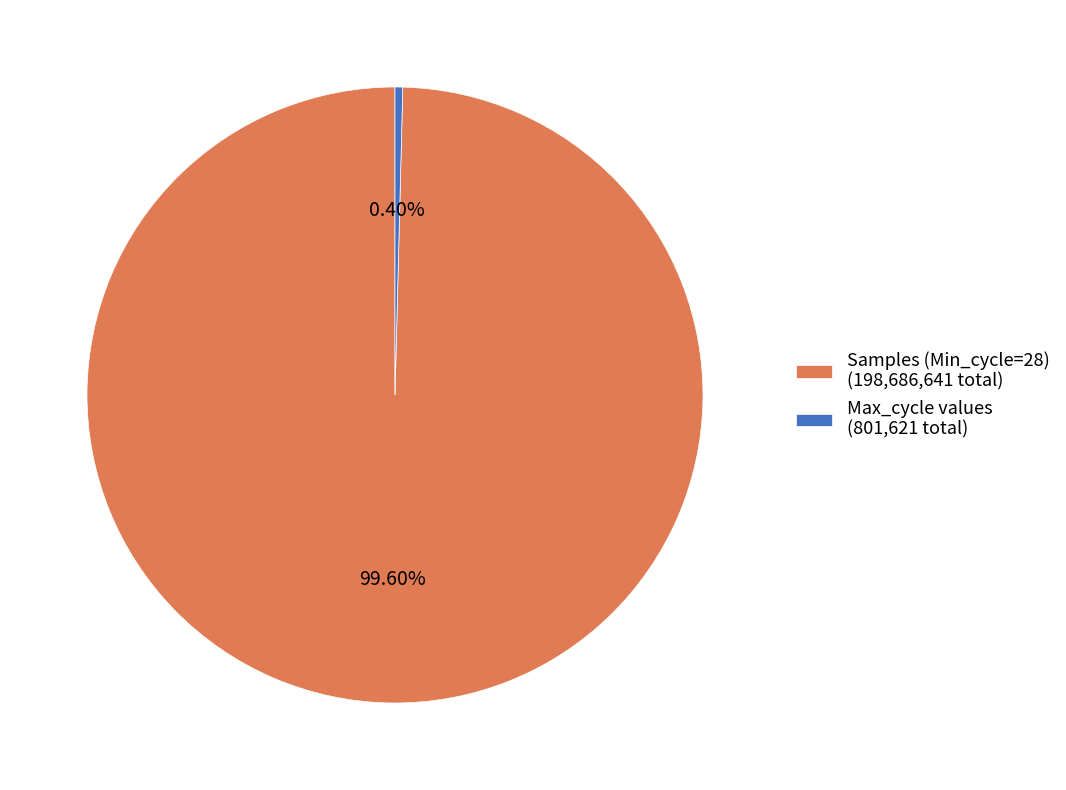

Count the number of slices in the pie.

2